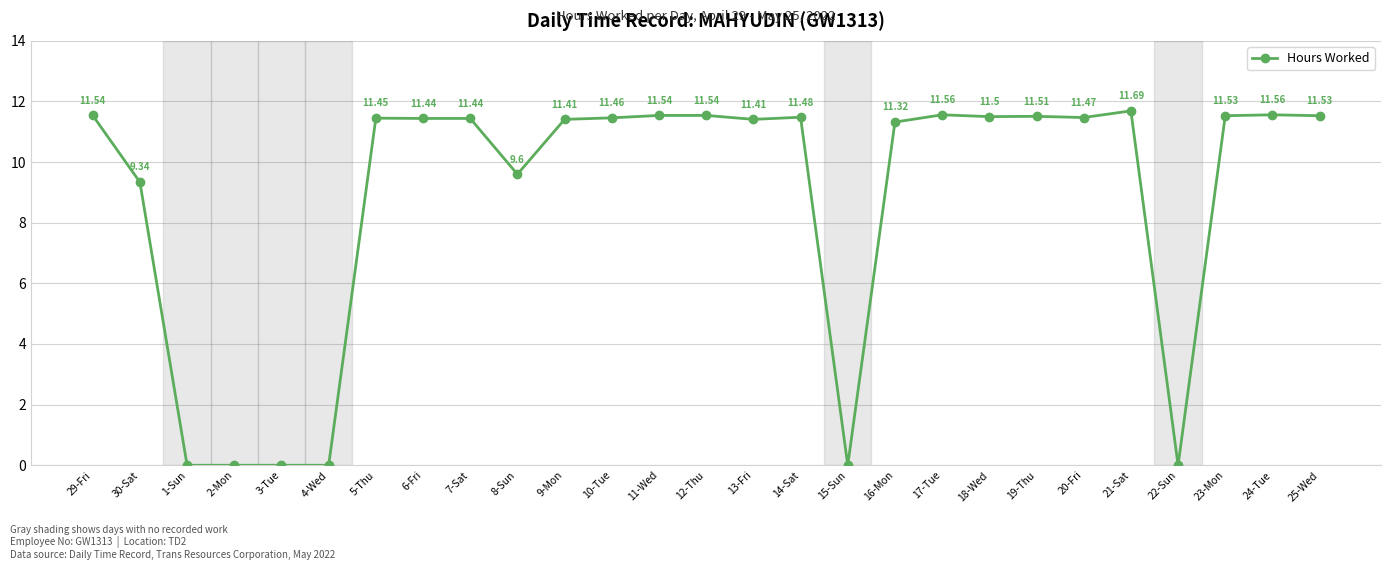

Approximately how many times larger is the value at 5-Thu compared to 12-Thu?

1.0